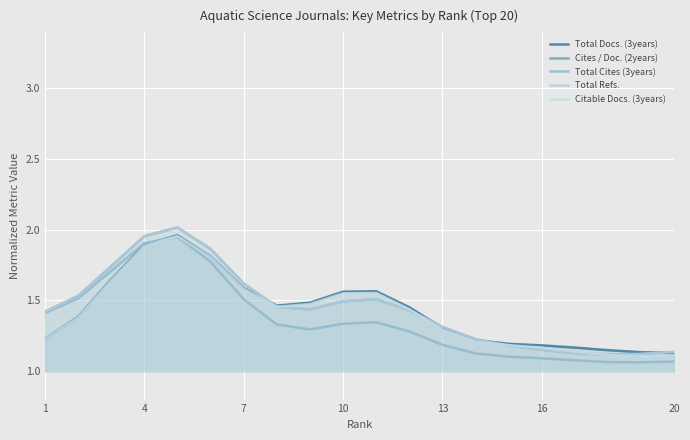

What is the average value of the Total Docs. (3years) series?

1.4